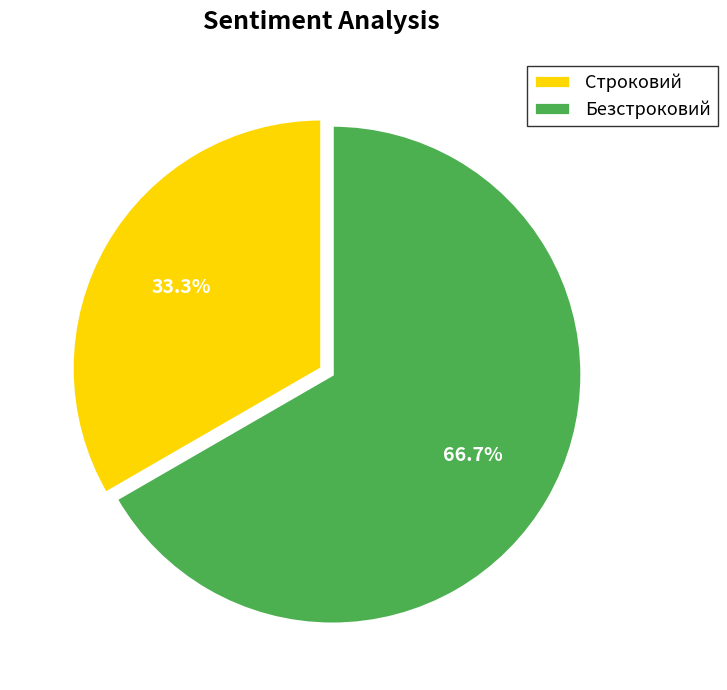

Between Безстроковий and Строковий, which is larger?

Безстроковий